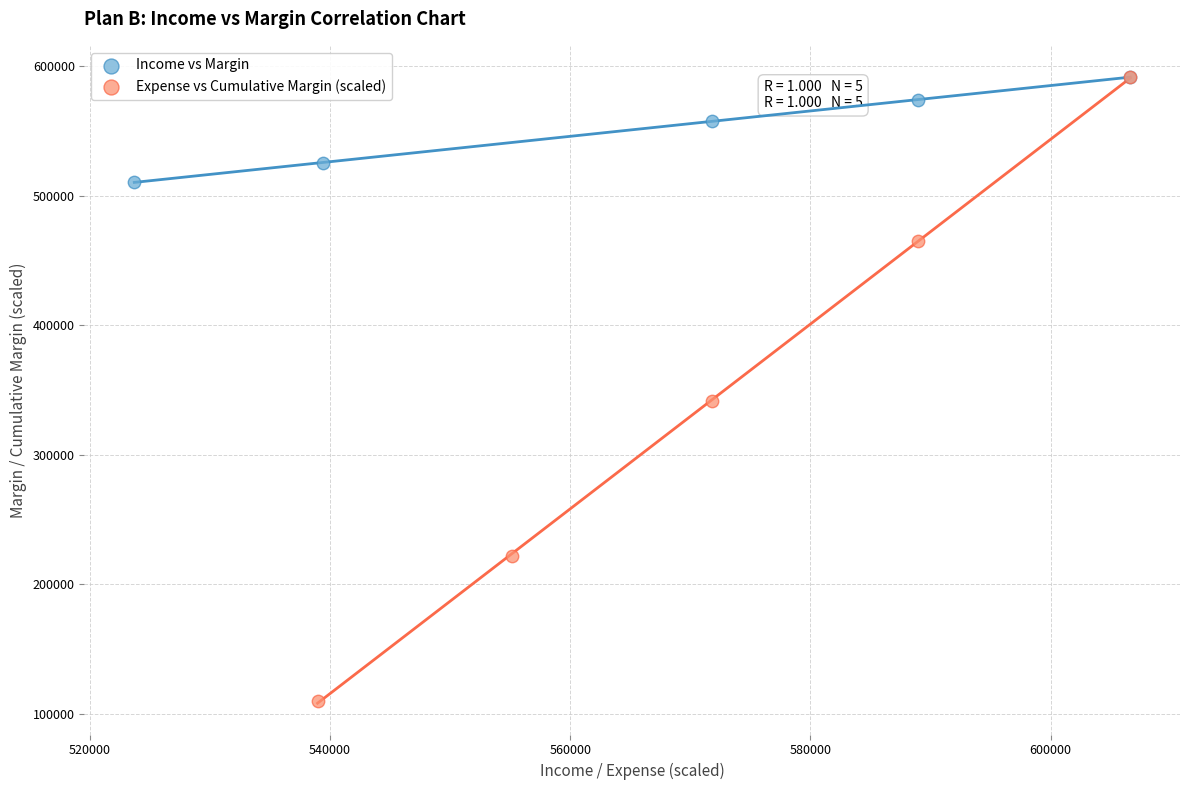

Which series reaches the minimum Y coordinate?

Expense vs Cumulative Margin (scaled)